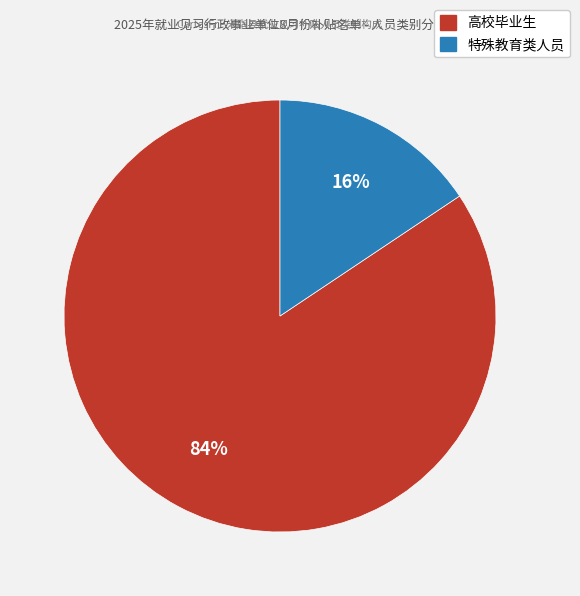

How many segments does this pie chart have?

2